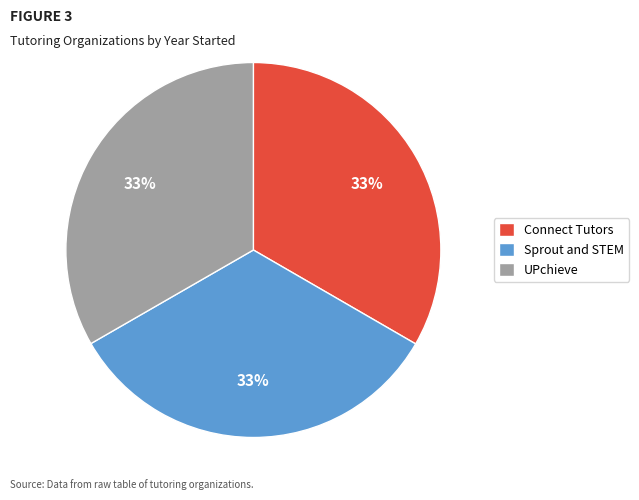

Approximately how many times larger is the value at UPchieve compared to Connect Tutors?

1.0